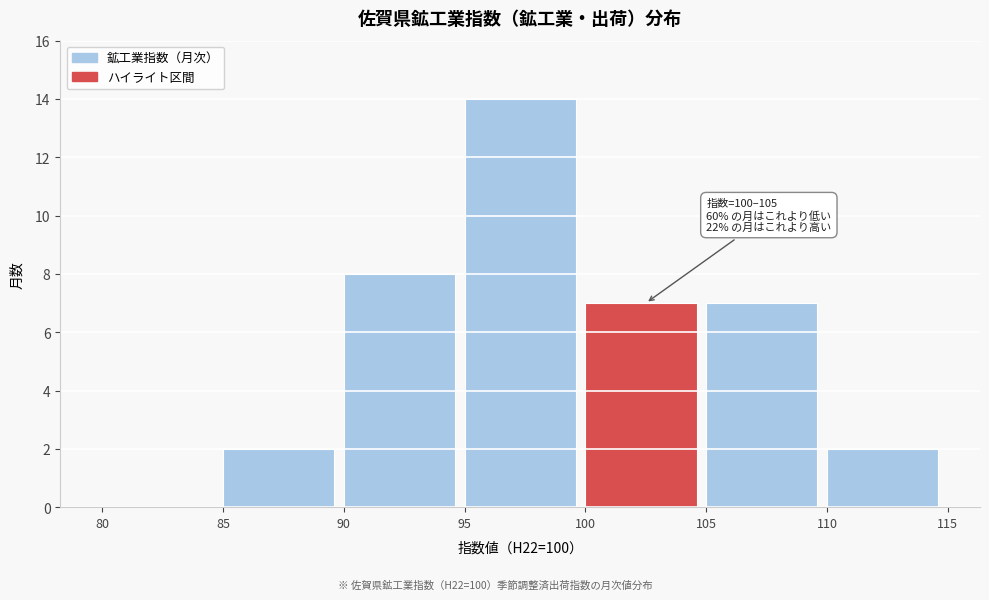

Over which range of the x-axis is the bar tallest?

95 to 100